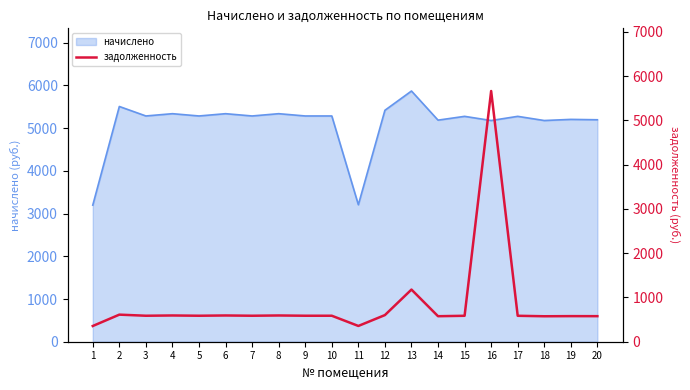

At which label does the data first exceed 587?

2